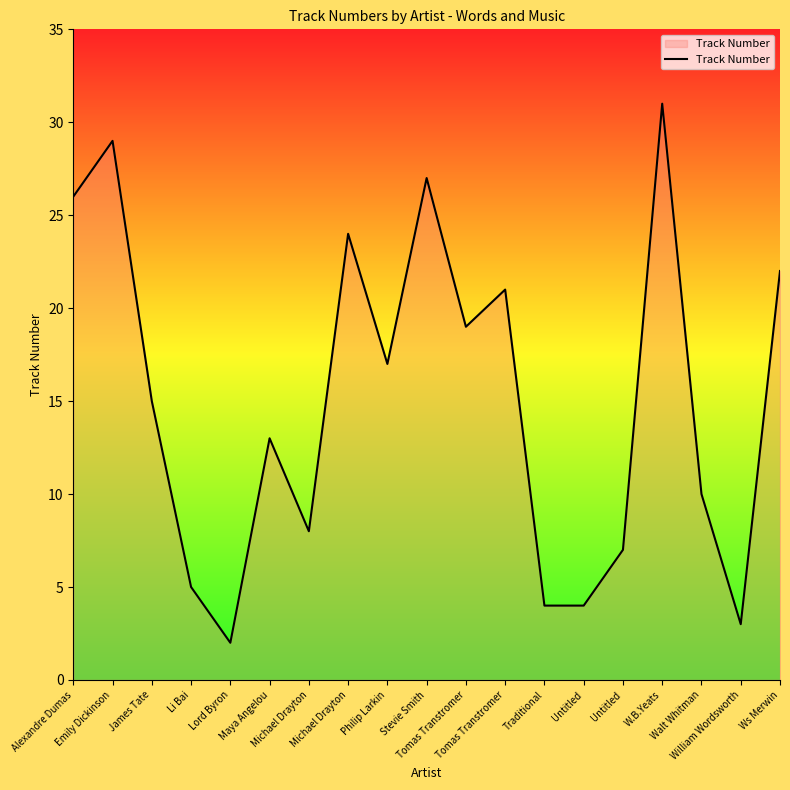

What is the difference between the values at James Tate and Stevie Smith?

12